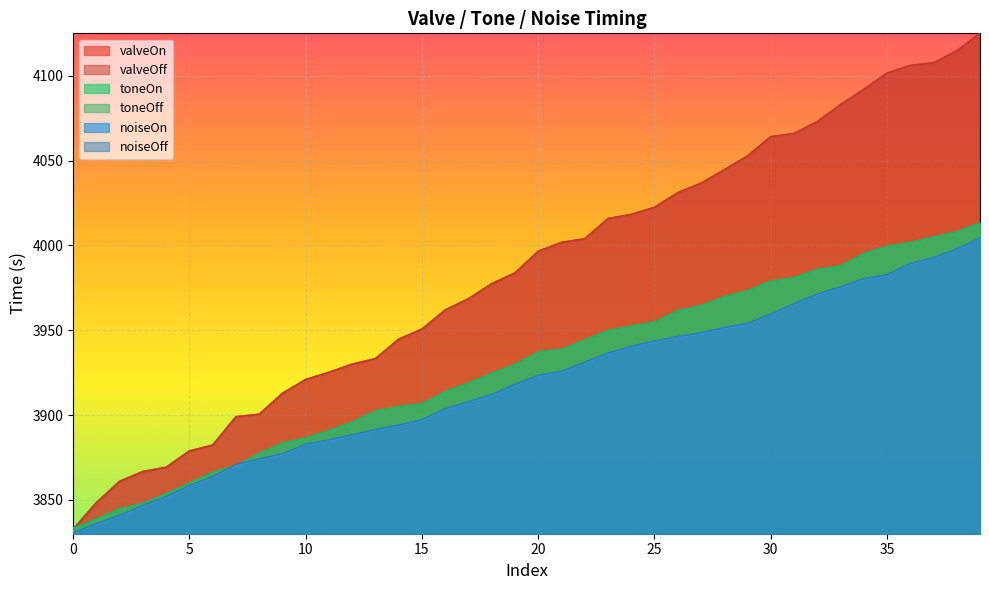

What are all the series names shown in the legend?

valveOn, valveOff, toneOn, toneOff, noiseOn, noiseOff